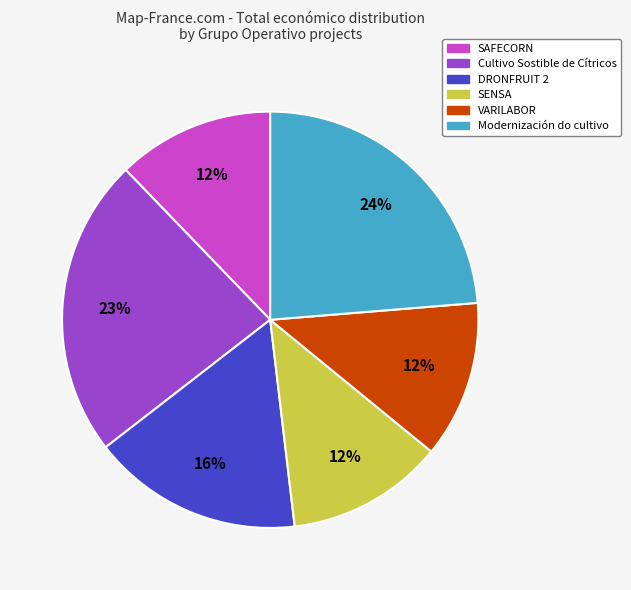

To the nearest percent, what is the difference between the SENSA and DRONFRUIT 2 slice percentages?

4%